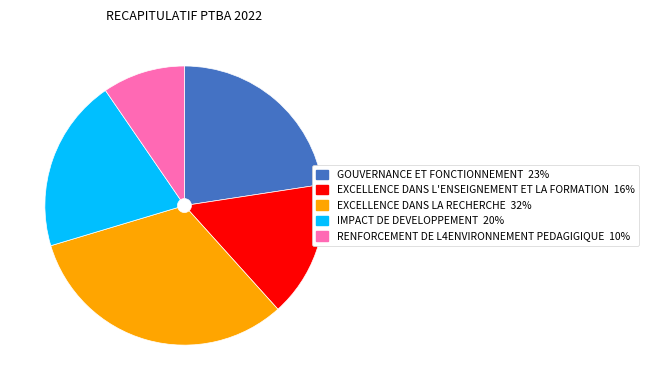

Is RENFORCEMENT DE L4ENVIRONNEMENT PEDAGIGIQUE the majority of the pie?

No